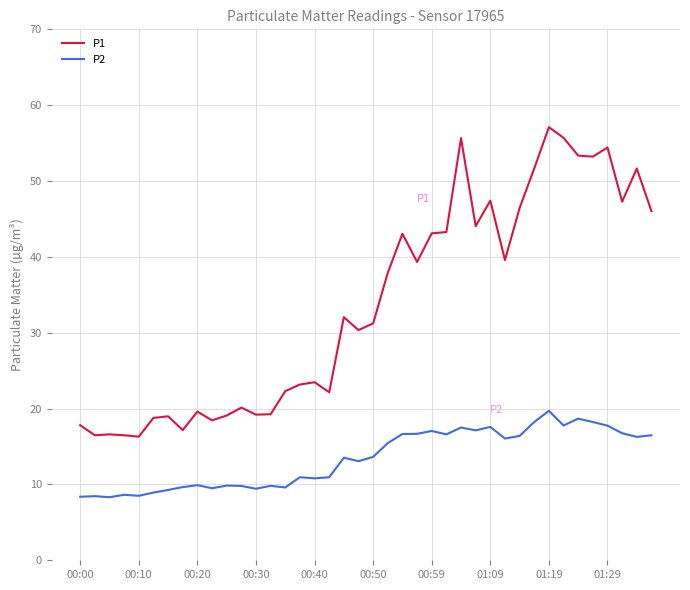

What is the difference between the maximum and minimum values in the P2 series?

11.4